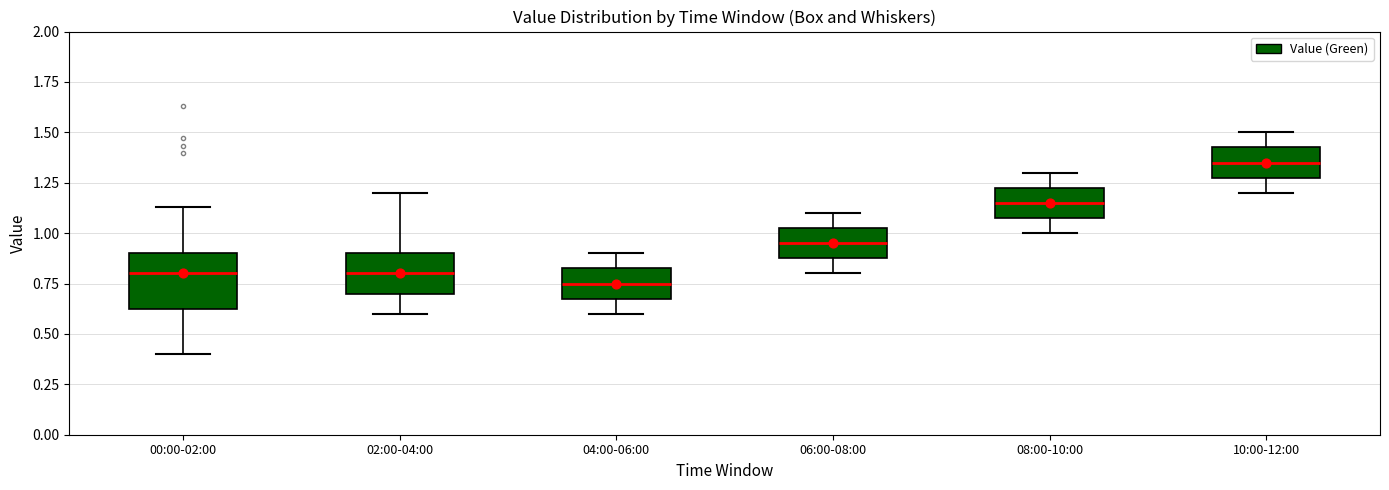

Reading left to right, read every box against the y-axis: the position of its median line, the range the box covers, and the ends of its whiskers. The values are not printed on the chart, so give them approximately, as read against the axis.

00:00-02:00: median 0.80, box 0.60 to 0.90, whiskers 0.40 to 1.15
02:00-04:00: median 0.80, box 0.70 to 0.90, whiskers 0.60 to 1.20
04:00-06:00: median 0.75, box 0.70 to 0.85, whiskers 0.60 to 0.90
06:00-08:00: median 0.95, box 0.90 to 1.05, whiskers 0.80 to 1.10
08:00-10:00: median 1.15, box 1.10 to 1.25, whiskers 1.00 to 1.30
10:00-12:00: median 1.35, box 1.30 to 1.45, whiskers 1.20 to 1.50